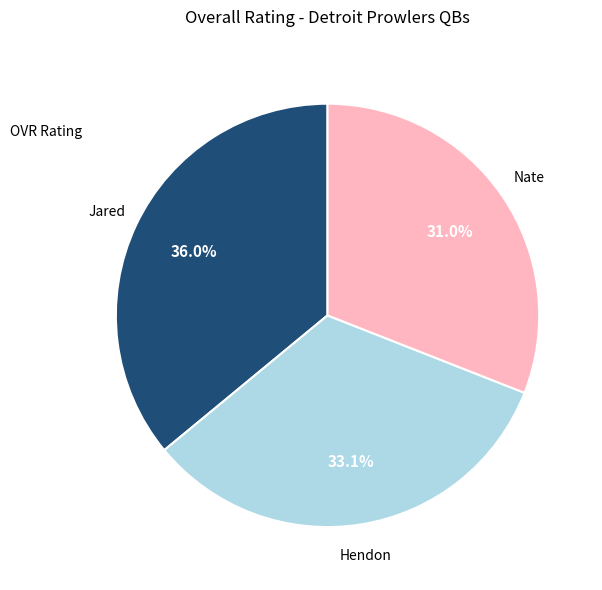

Count the number of slices in the pie.

3